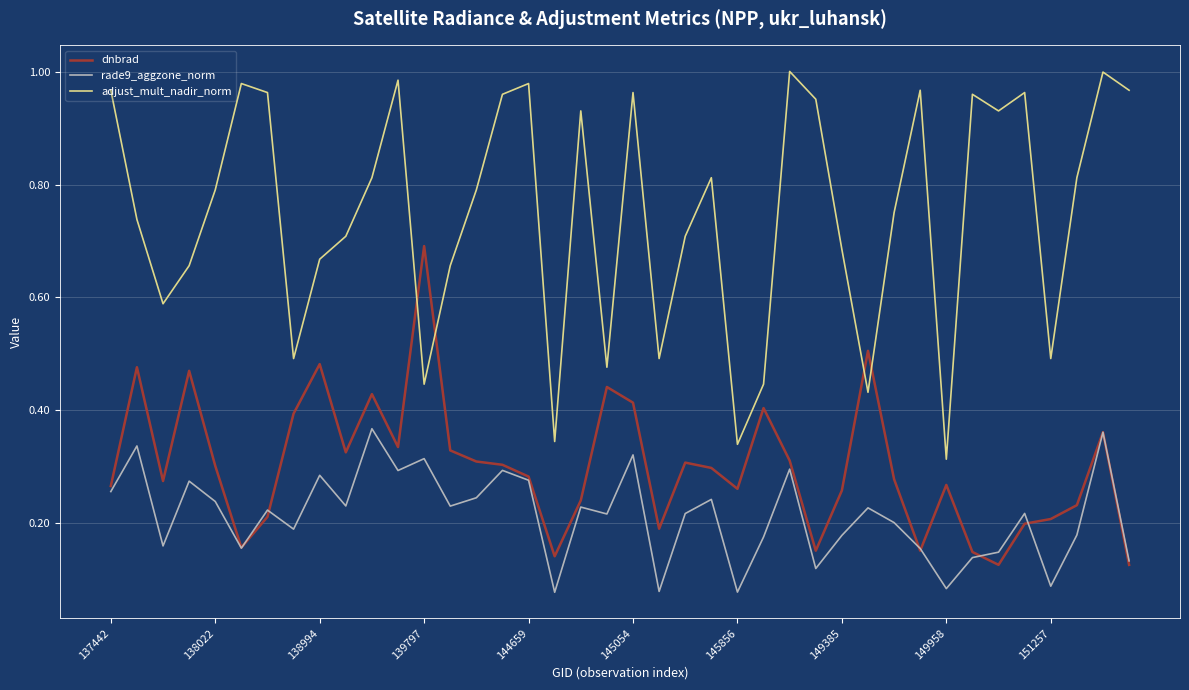

Which series has the widest spread of values?

adjust_mult_nadir_norm